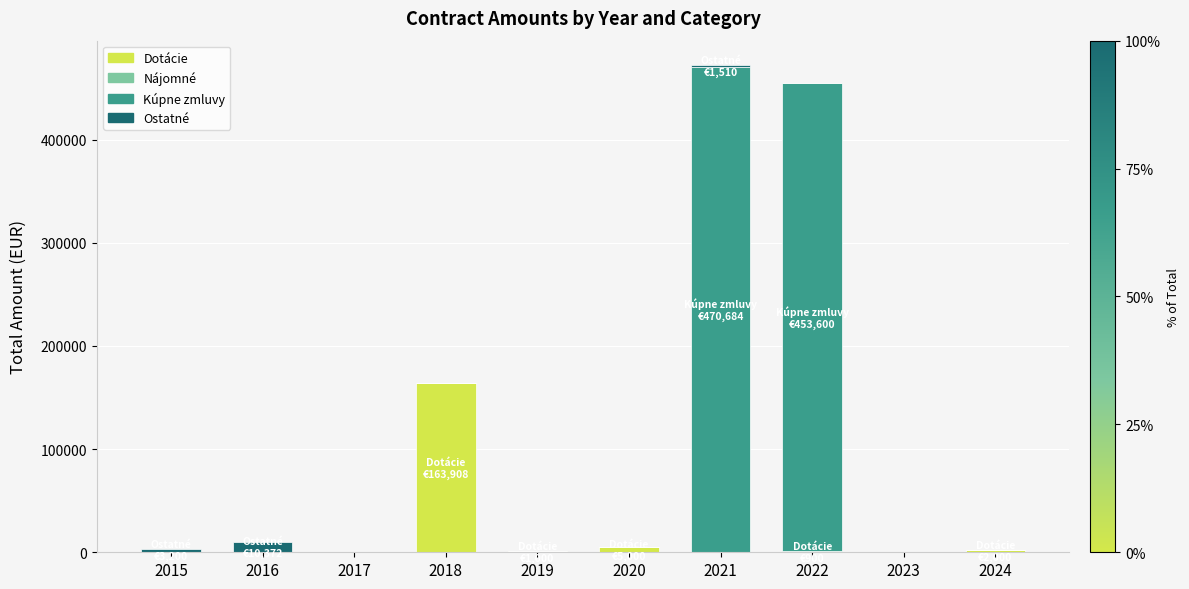

What is the sum of all Dotácie values?

173108.0